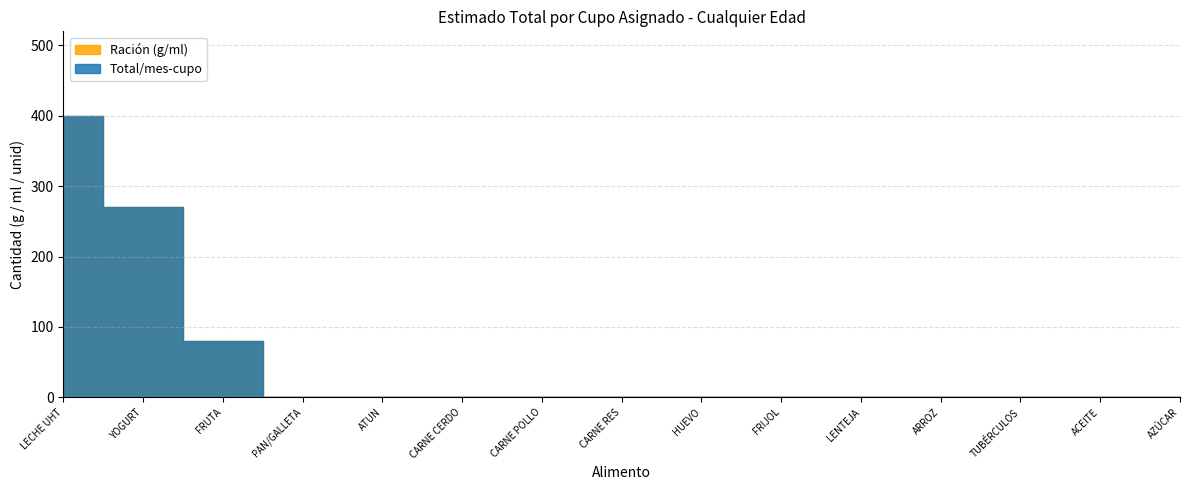

What position from the left is ACEITE?

14